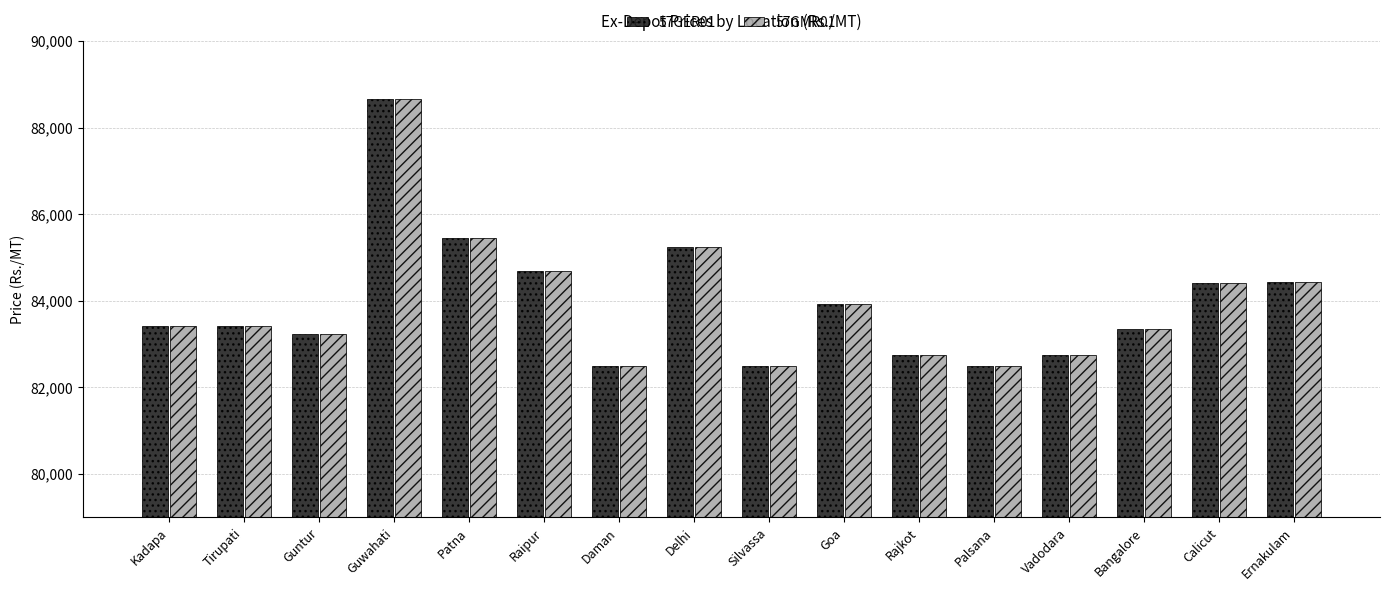

Is it true that 57GMR01 equals 84680 at Raipur?

True